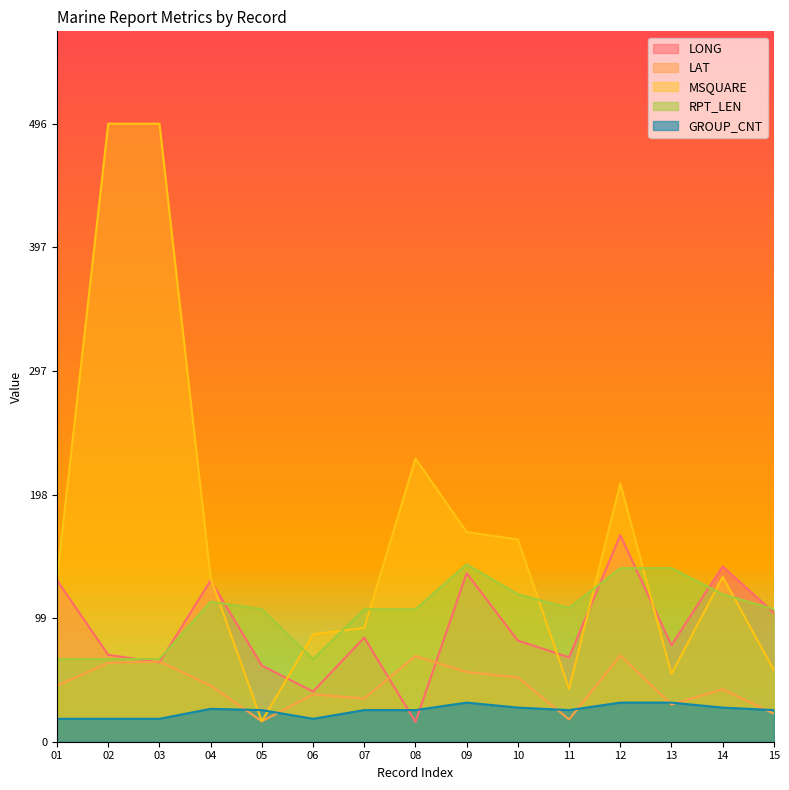

Reading left to right, extract all data points from this chart.

LONG: 113.6	61.2	55.8	113.5	53.6	35.3	73.3	13.9	118.7	71.2	59.4	145.4	67.9	123.4	90.8
LAT: 39.5	55.5	56.4	39.5	14.4	33.3	30.4	60.3	49.1	45.2	15.7	60.6	26.2	36.9	19.8
MSQUARE: 115.2	435.0	435.0	115.2	14.4	75.7	80.1	199.3	147.6	142.3	37.2	181.8	47.7	116.0	50.3
RPT_LEN: 58.2	58.2	58.2	98.5	93.2	58.2	93.2	93.2	124.8	103.8	94.1	122.2	122.2	103.8	93.2
GROUP_CNT: 16.1	16.1	16.1	23.1	22.3	16.1	22.3	22.3	27.5	24.0	22.3	27.5	27.5	24.0	22.3